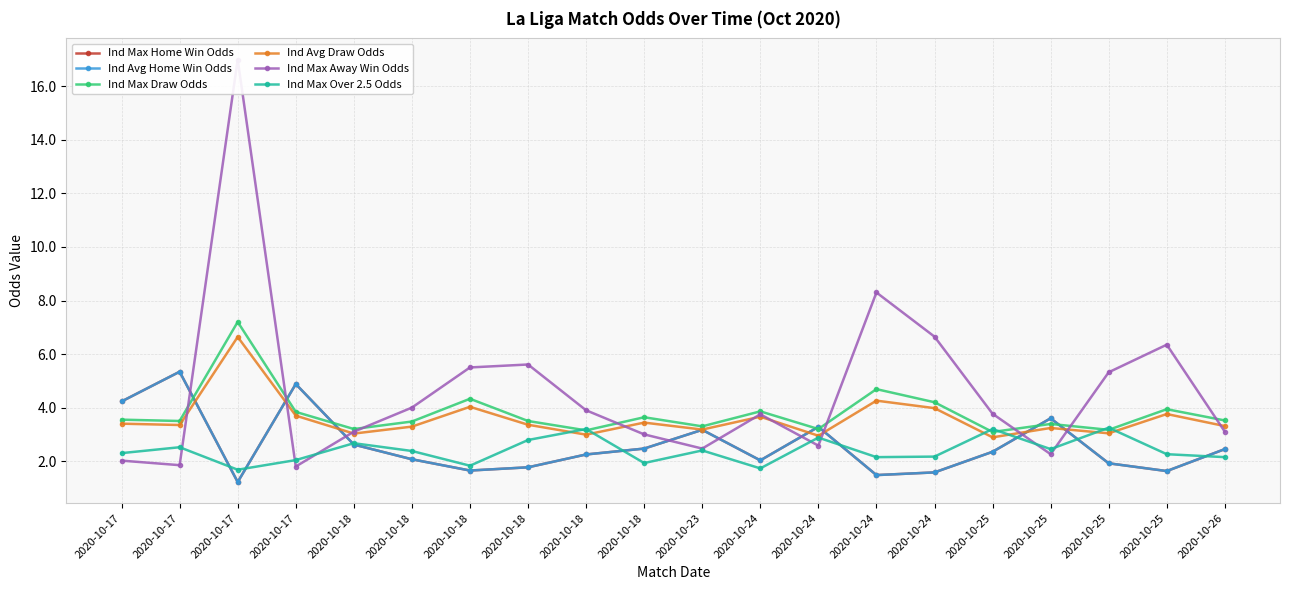

Is the value of Ind Max Over 2.5 Odds at 2020-10-25 greater than the value of Ind Max Draw Odds at 2020-10-17?

No